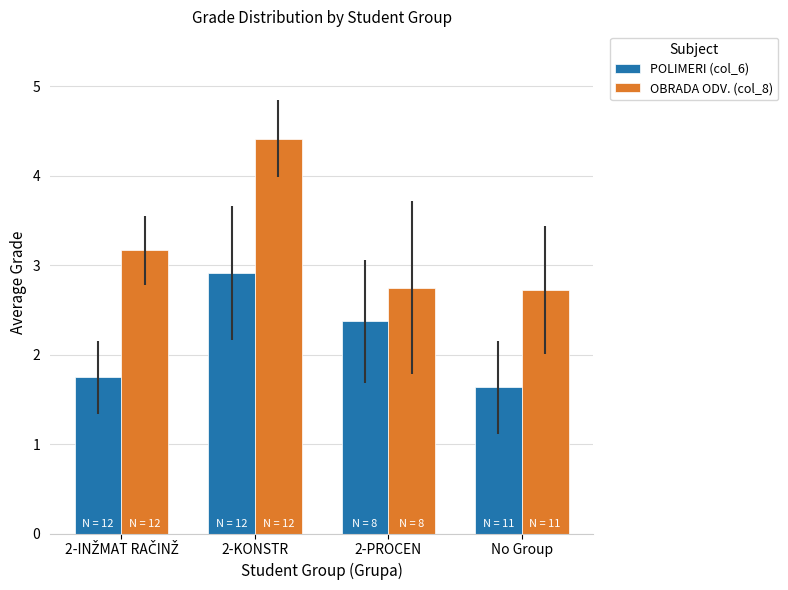

Does the chart contain stacked bars?

No